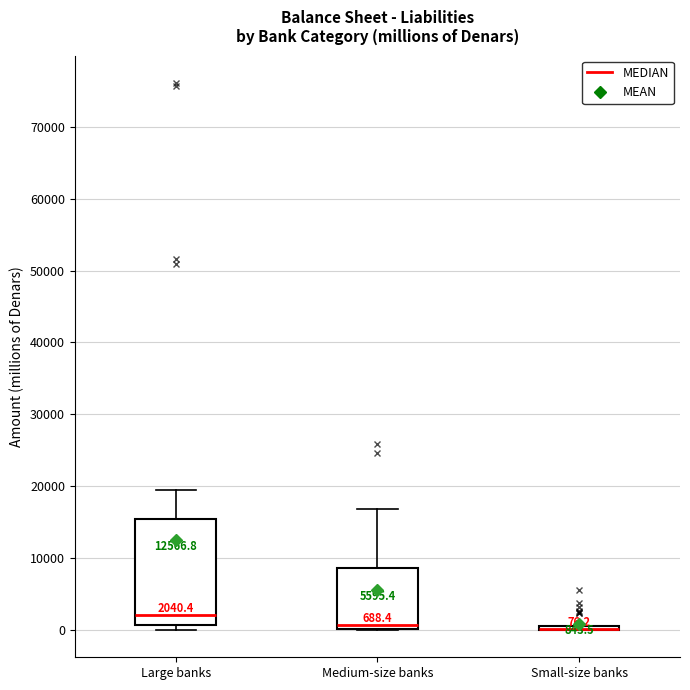

Comparing the boxes themselves (not the whiskers), which one is the tallest?

Large banks